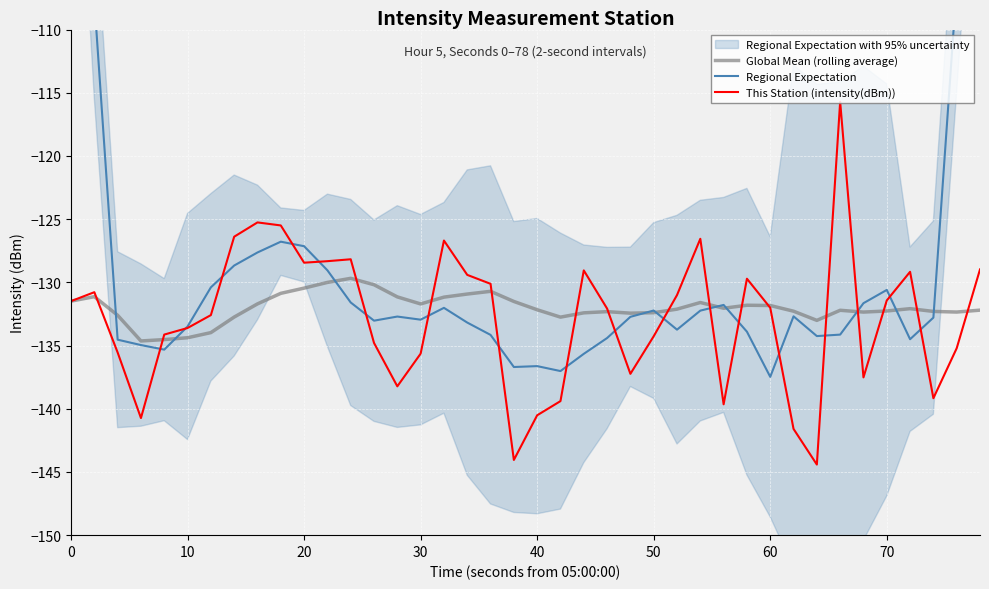

How many intersections are there between Regional Expectation and Global Mean (rolling average)?

10